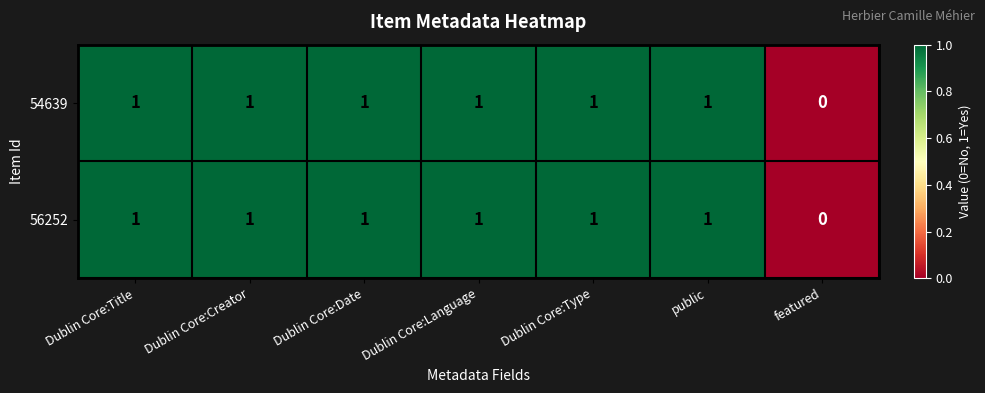

What is the sum of all 56252 values?

6